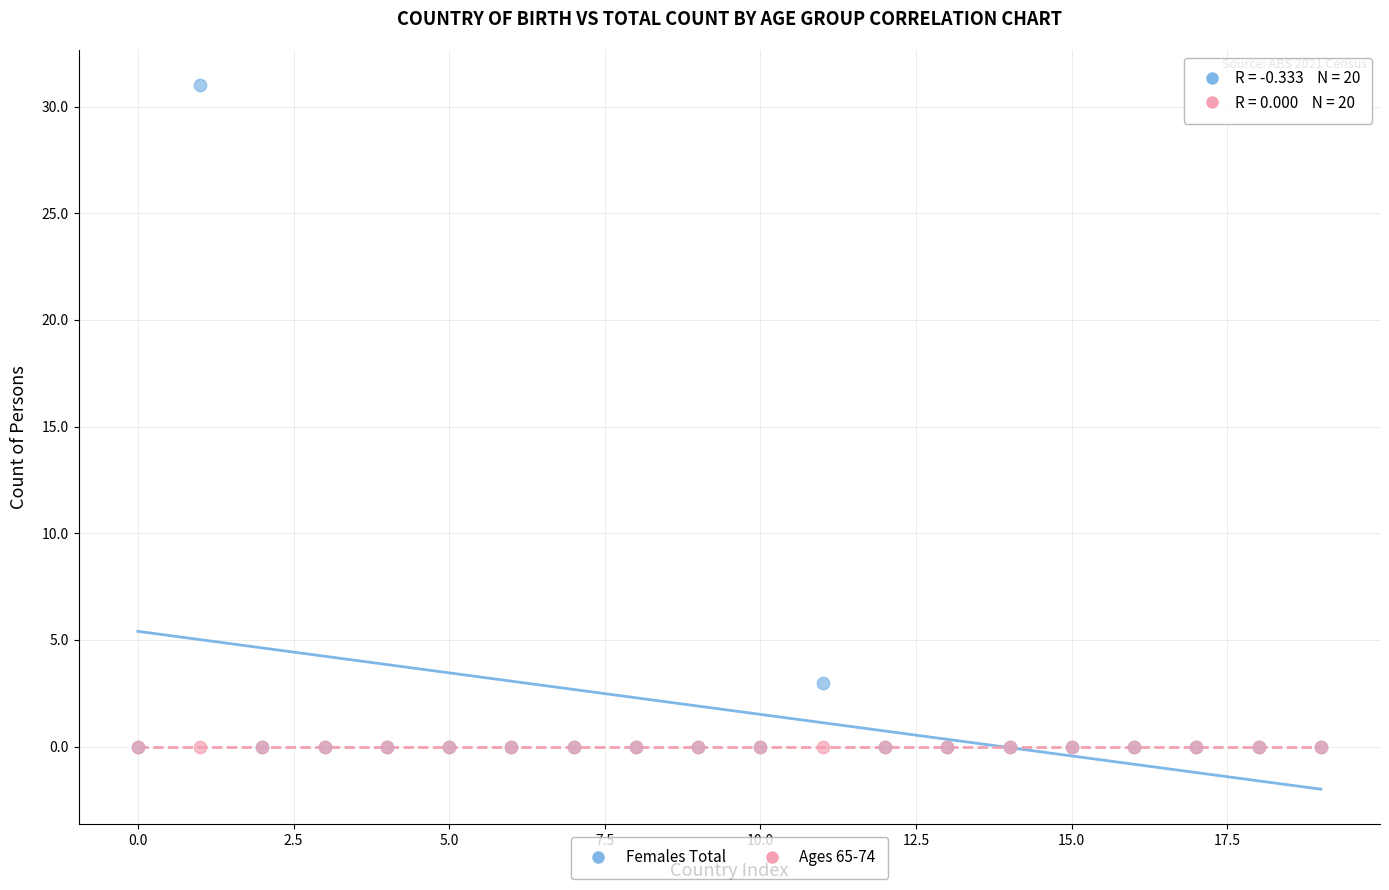

Across all series, what Y value is closest to 15?

3